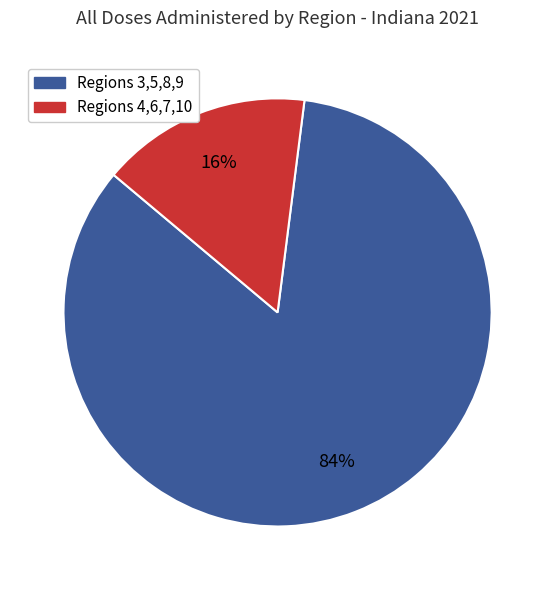

Does any single category account for the majority?

Yes